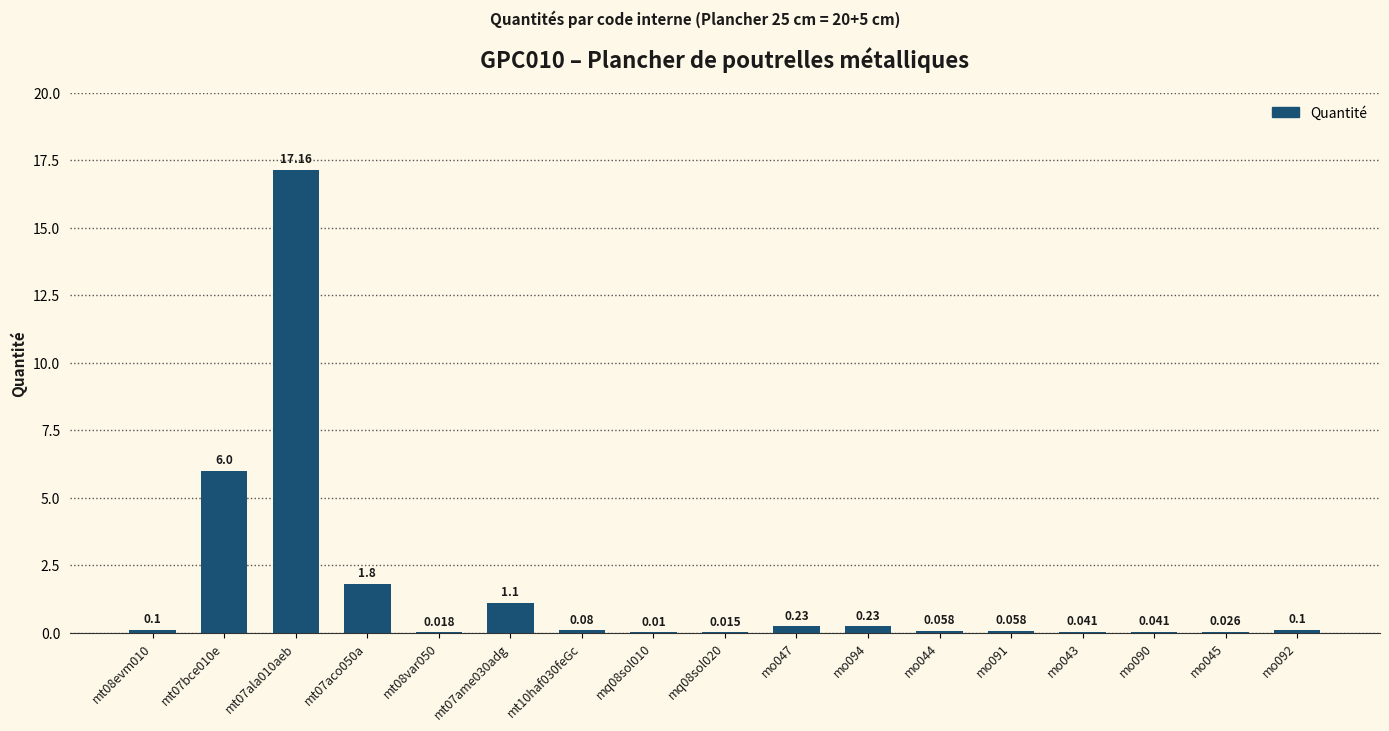

How many data points does each series have?

17